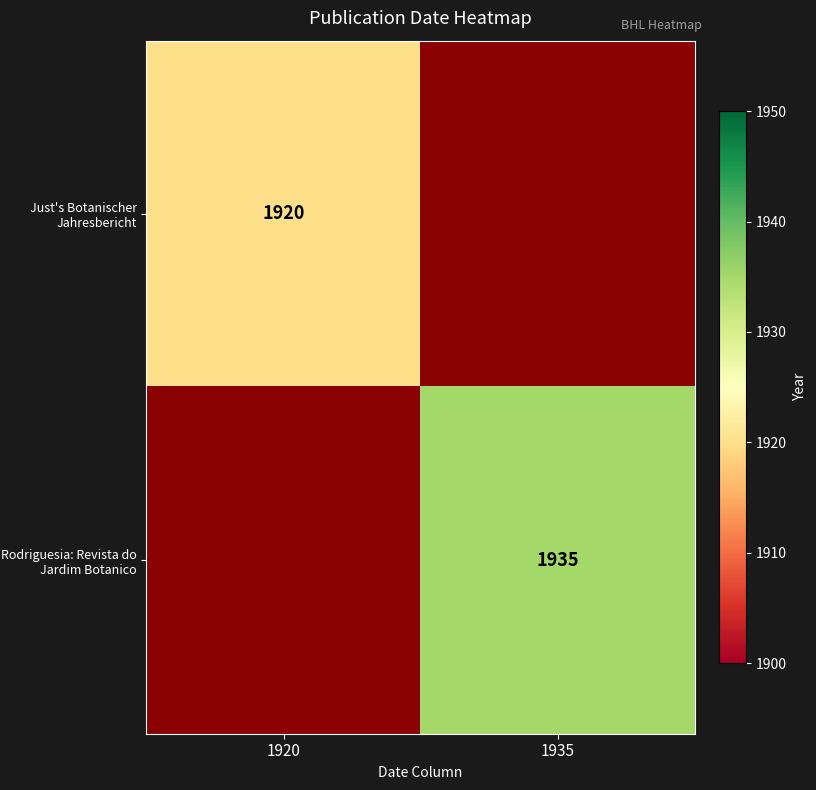

True or false: Just's Botanischer Jahresbericht has a value of 1127 at 1920.

False